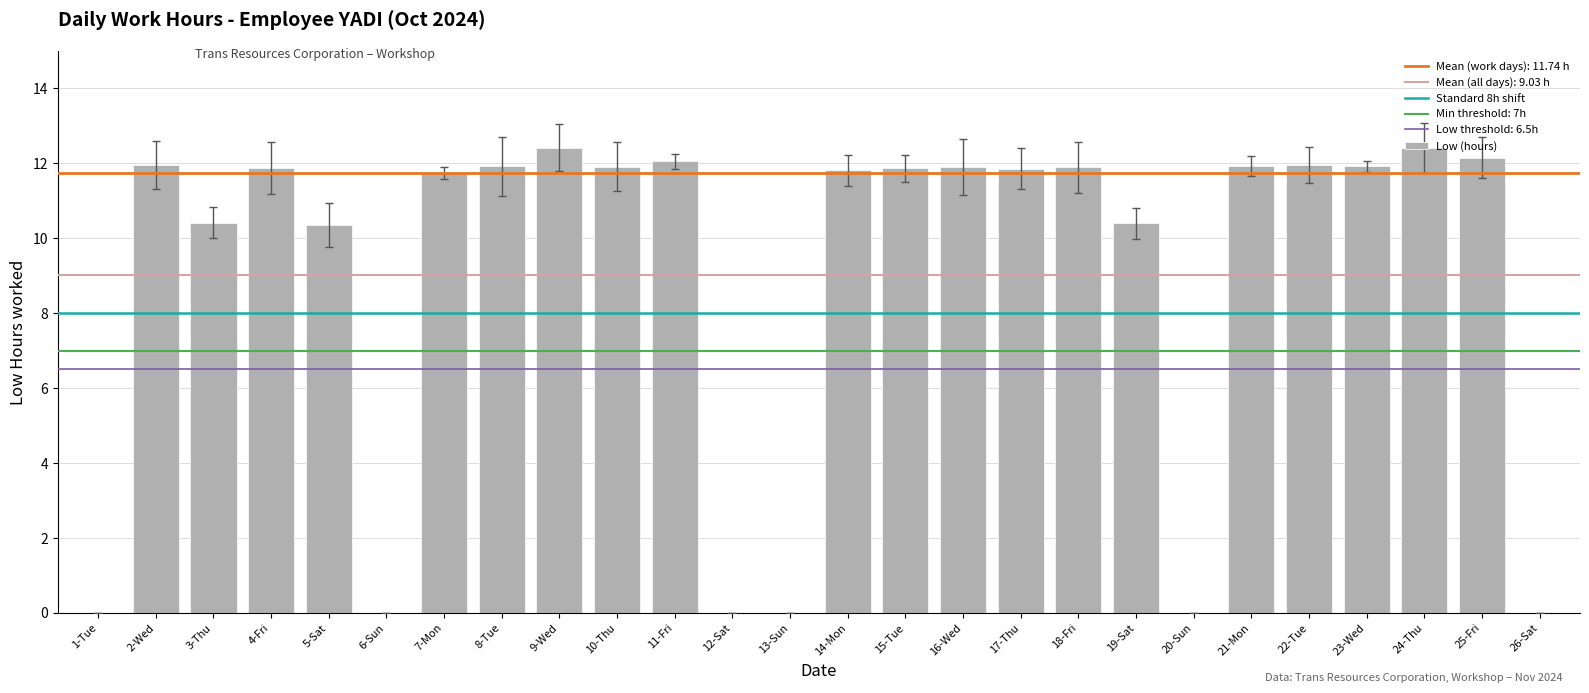

The value at 22-Tue is 12.0. True or false?

True